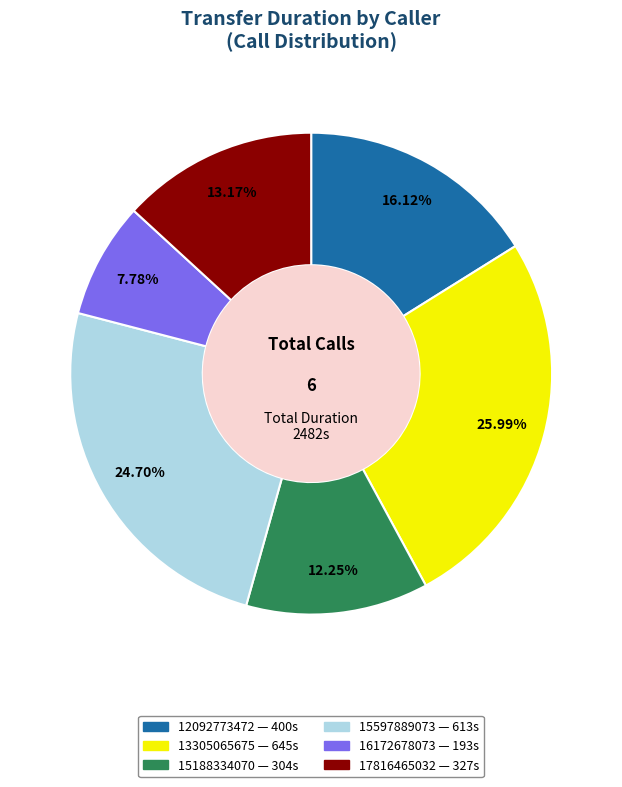

Which has a higher value, 15188334070 or 13305065675?

13305065675